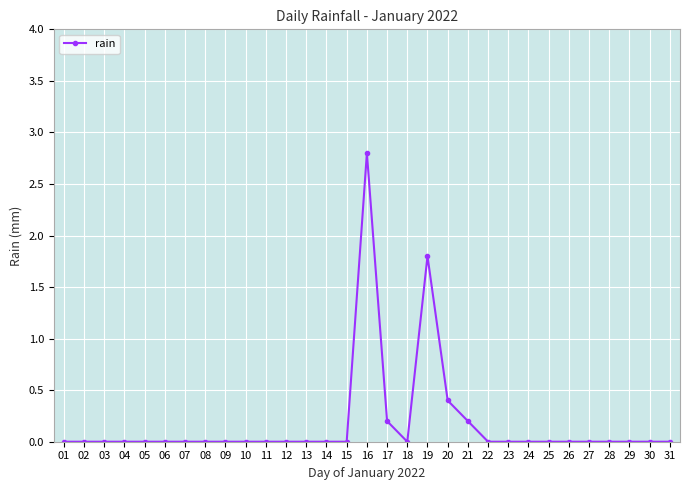

What is the value of the 19th point from the left?

1.8